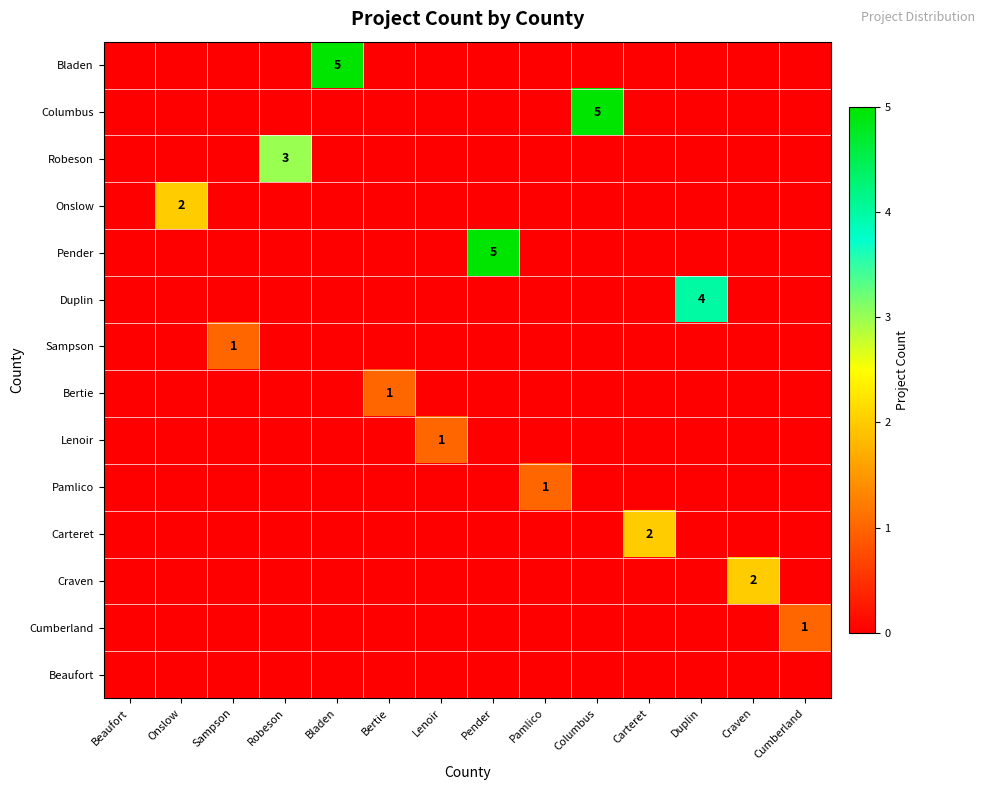

Is the value of Robeson at Onslow greater than the value of Duplin at Lenoir?

No